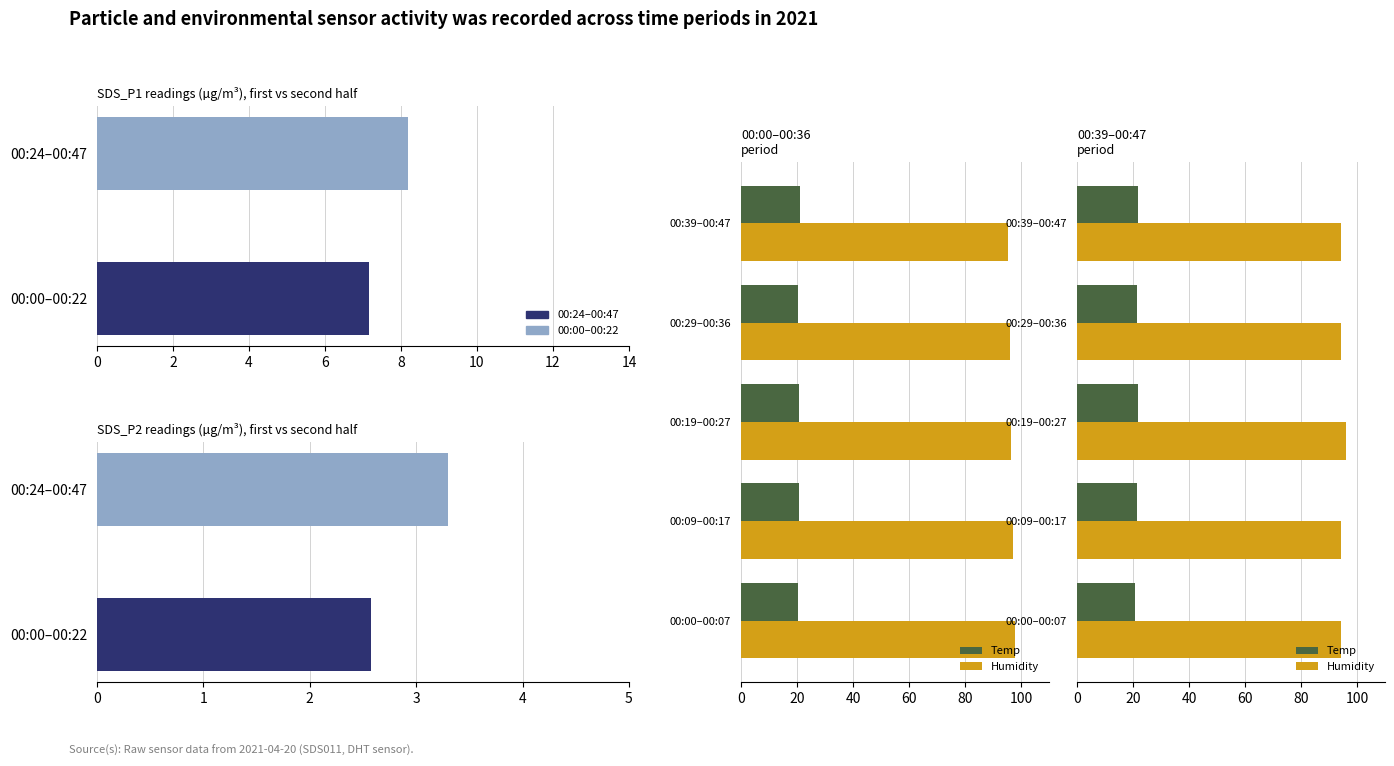

The Humidity series shows 153.4 at 00:24. True or false?

False